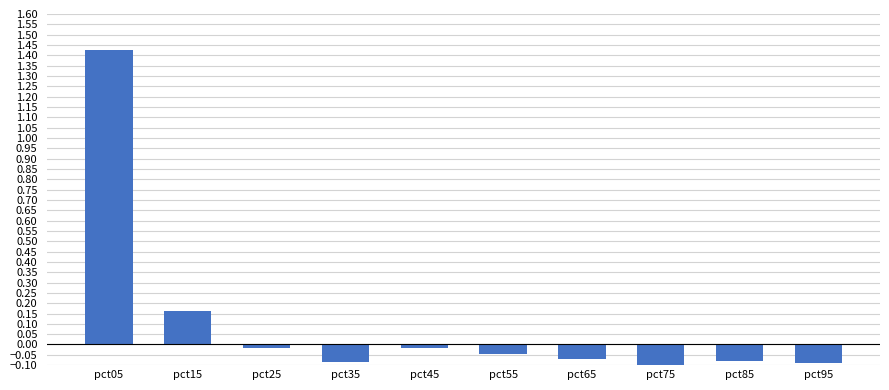

At which label does the data first exceed 0?

pct05